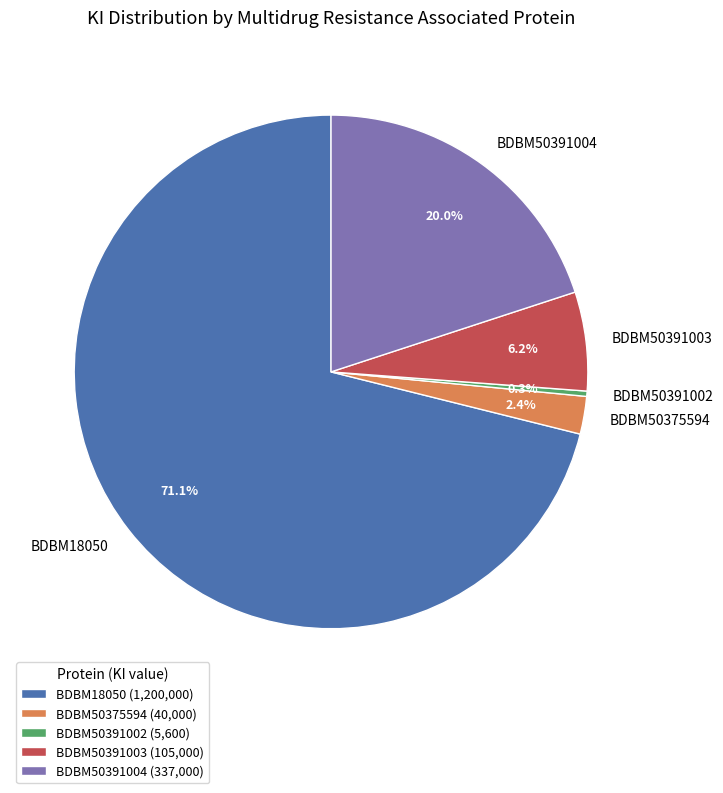

What is the ratio of the value at BDBM50391004 to the value at BDBM50391002?

60.2